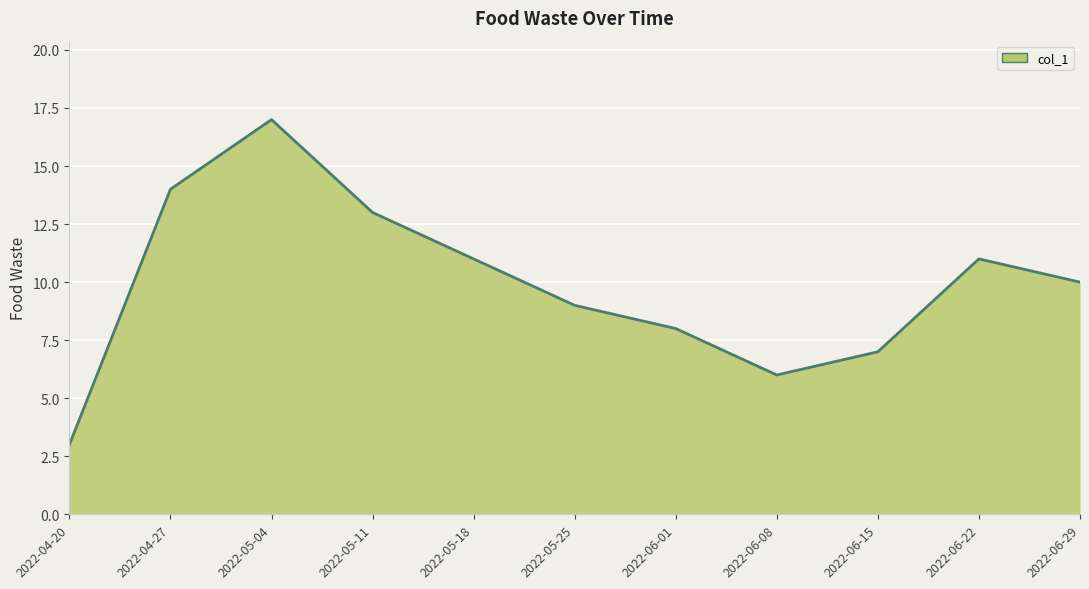

Between 2022-06-08 and 2022-05-25, which is larger?

2022-05-25